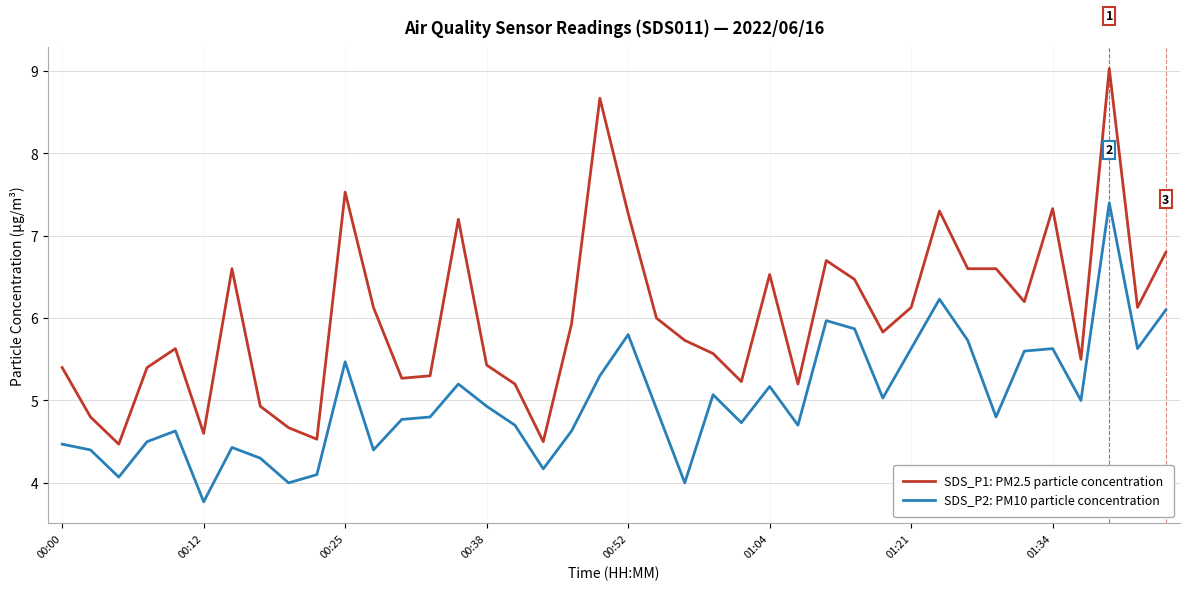

Does the chart display data point markers on the line(s)?

No